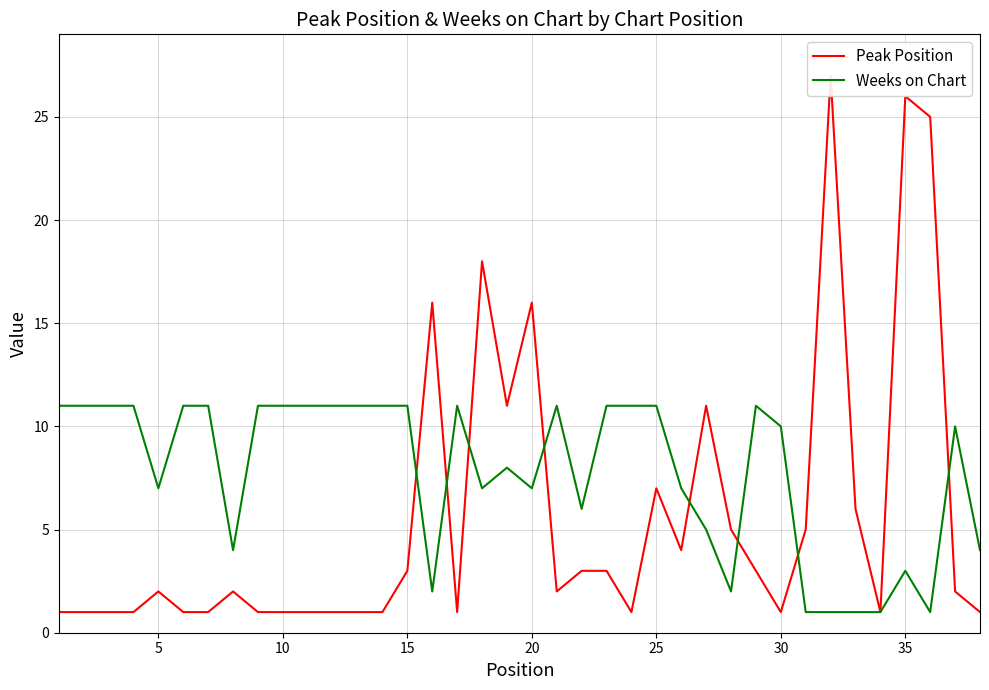

True or false: Weeks on Chart has a value of 11 at 10.

True